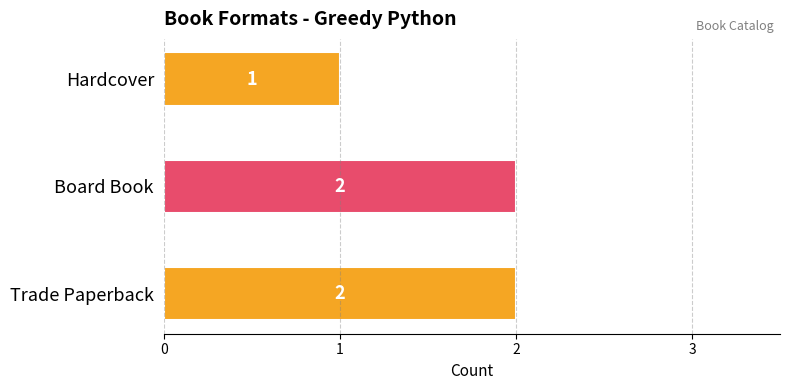

What is the maximum value shown in the chart?

2